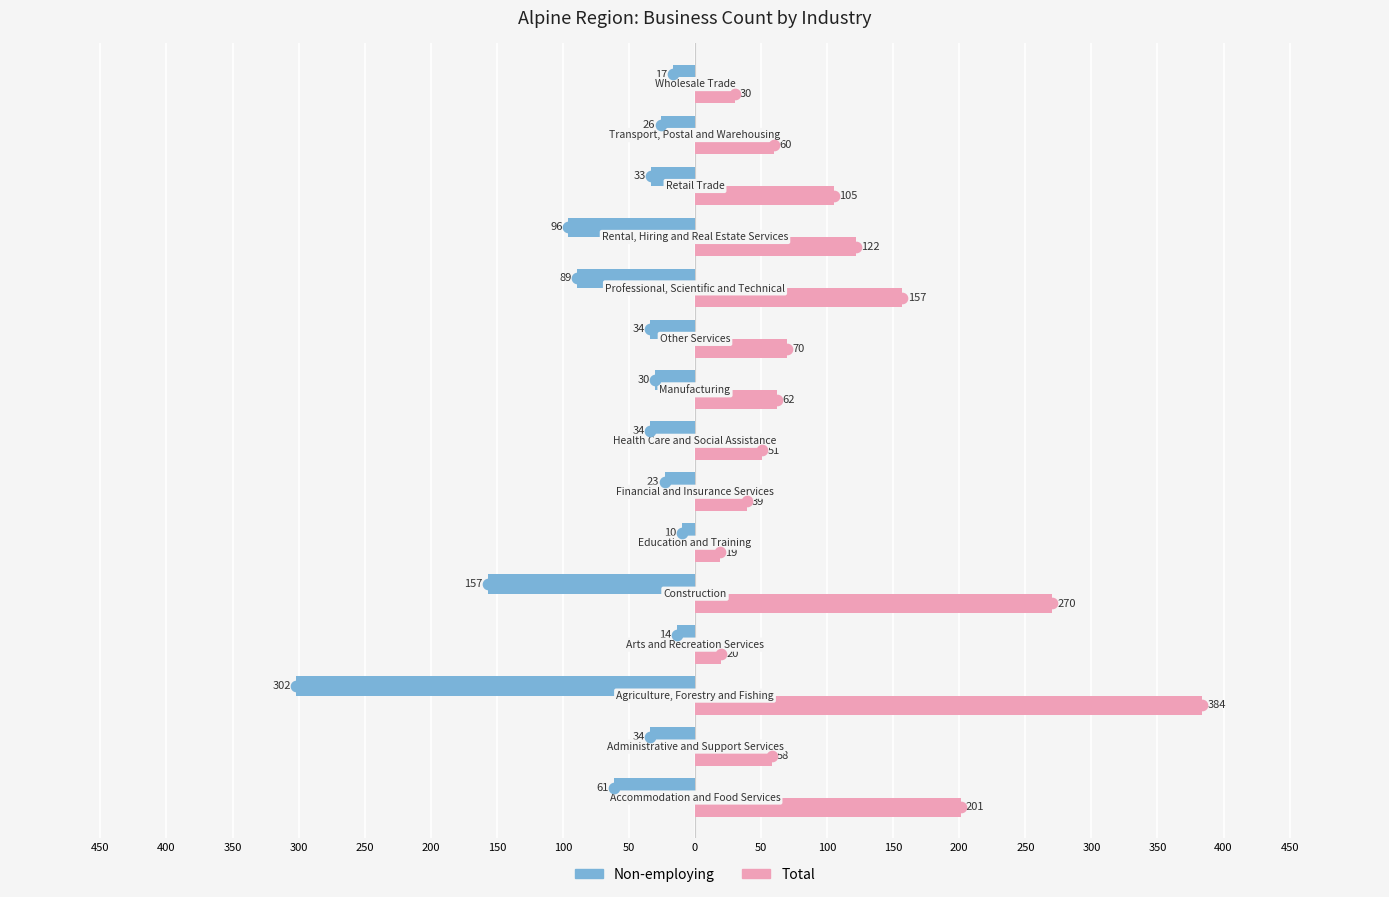

What are all the series names shown in the legend?

Non-employing, Total